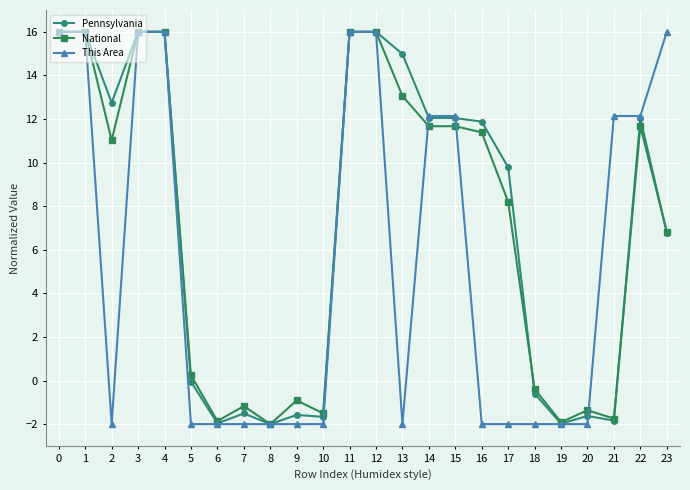

Where is the first local minimum for This Area?

2